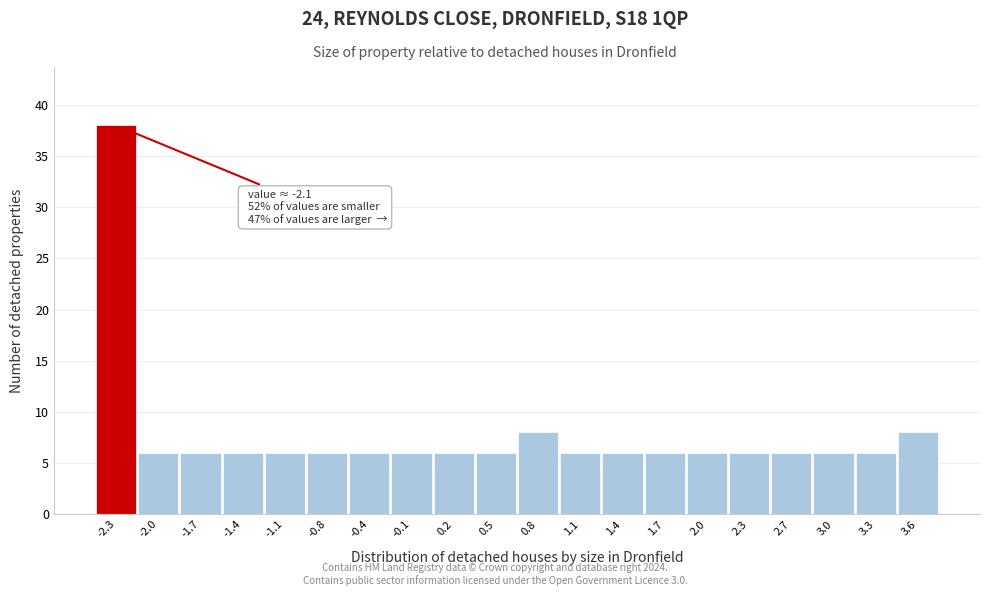

Reading left to right, transcribe all the data shown in this chart.

-2.3=38	-2.0=6	-1.7=6	-1.4=6	-1.1=6	-0.8=6	-0.4=6	-0.1=6	0.2=6	0.5=6	0.8=8	1.1=6	1.4=6	1.7=6	2.0=6	2.3=6	2.7=6	3.0=6	3.3=6	3.6=8